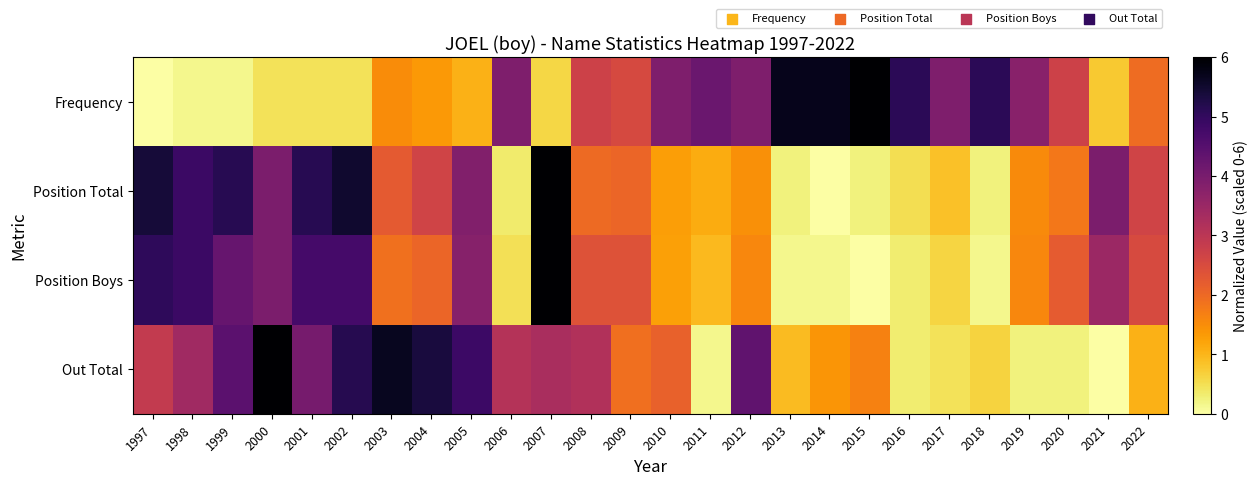

At how many categories does at least one series exceed 5?

13